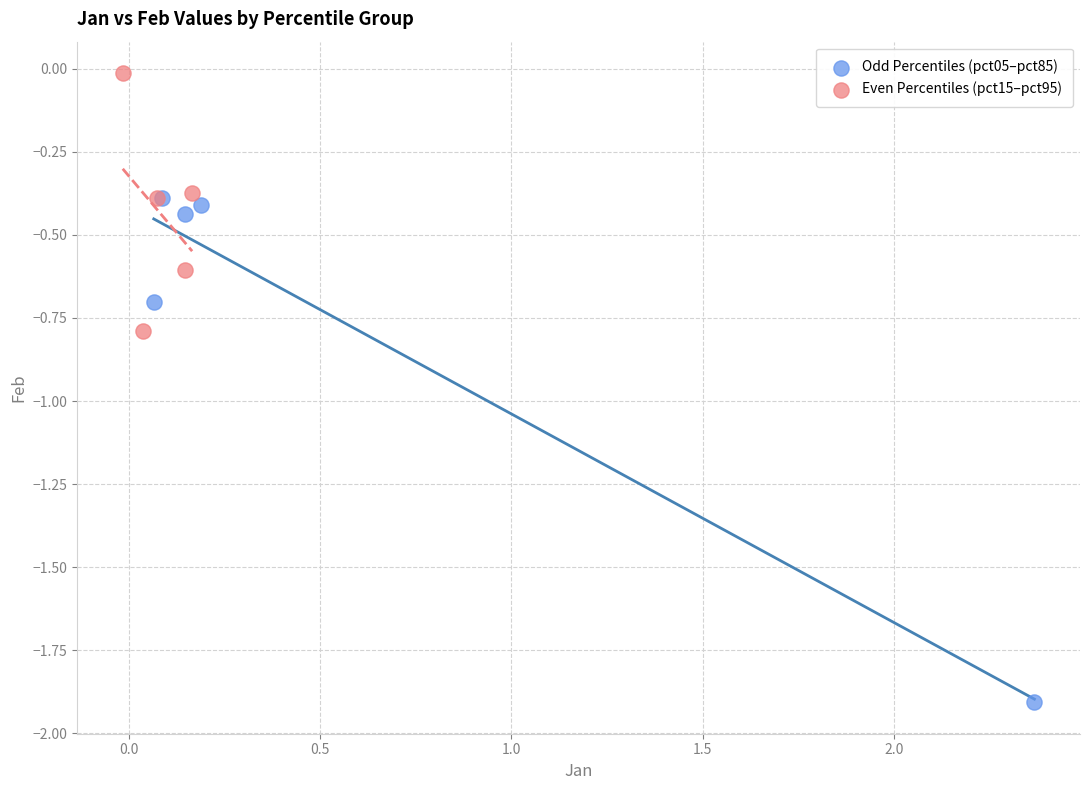

Which series has the widest spread of Y values?

Odd Percentiles (pct05–pct85)